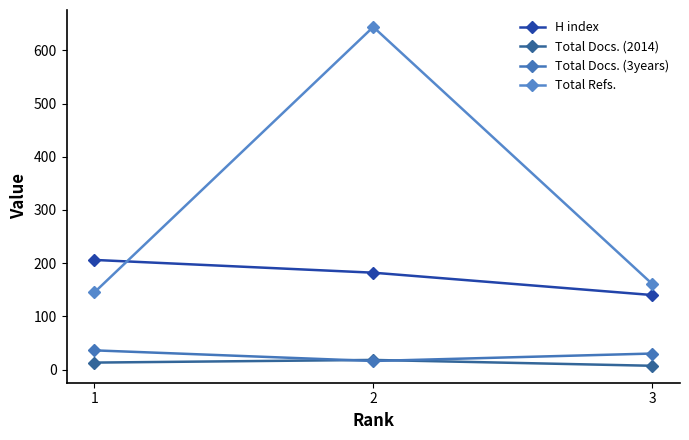

What is the average value of the H index series?

176